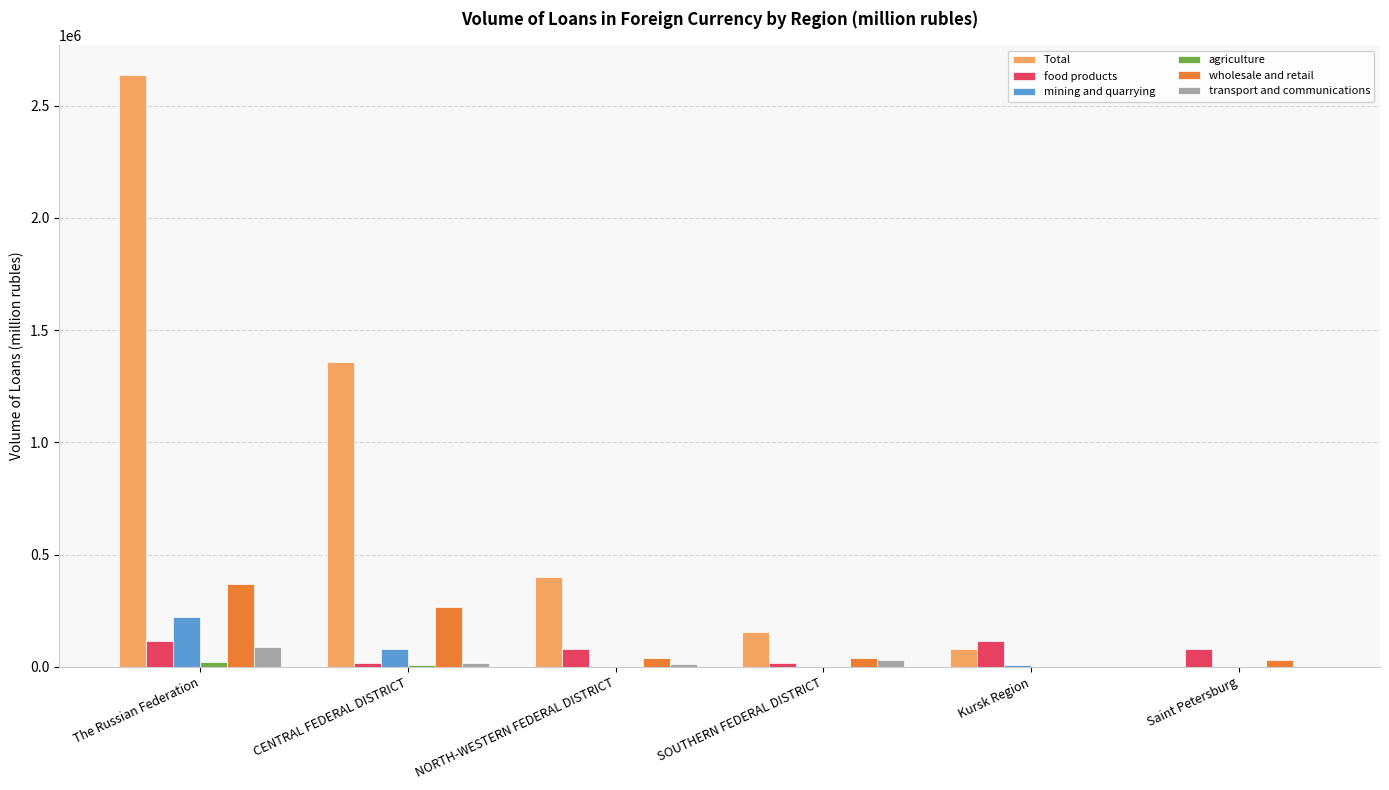

What is the highest value of the Total series?

2636116